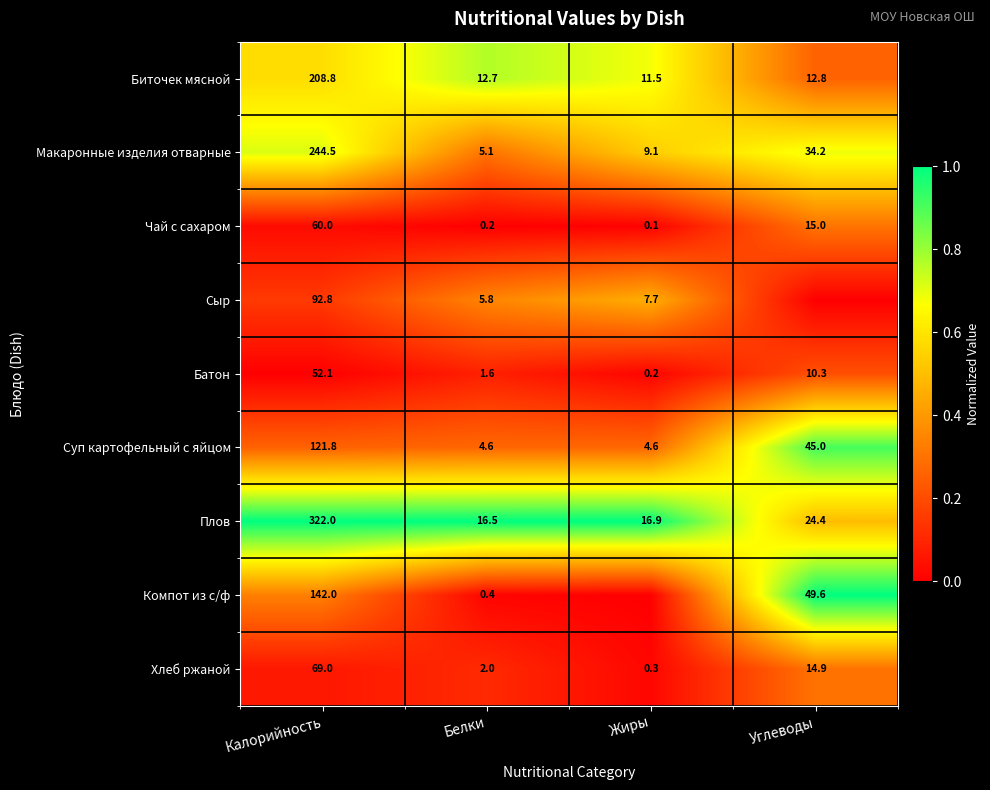

What is the total value across all series at Белки?

48.9